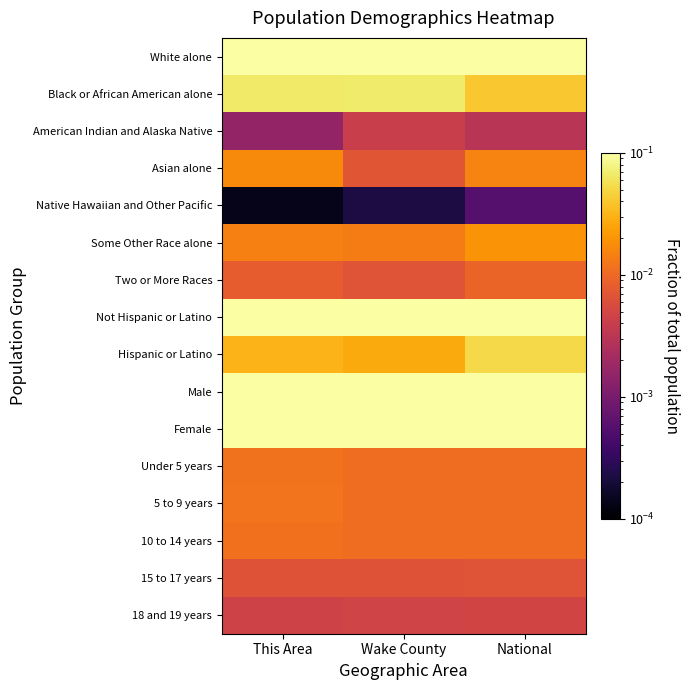

Between Wake County and This Area, which is larger?

Wake County